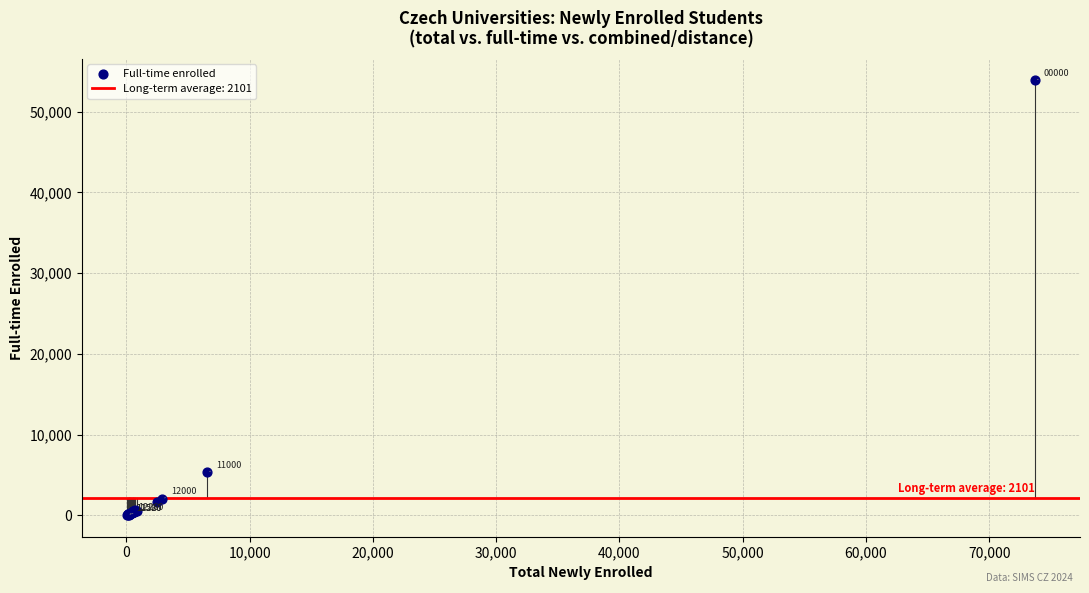

What Y value in the scatter plot is closest to 26964?

5338